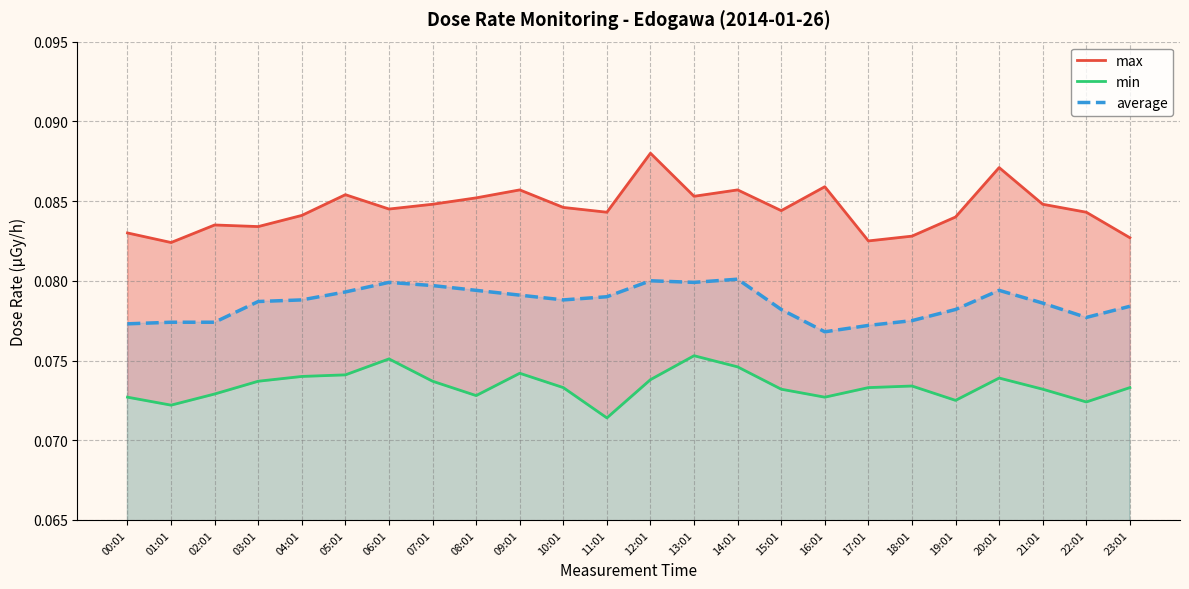

What is the total value across all series at 03:01?

0.2